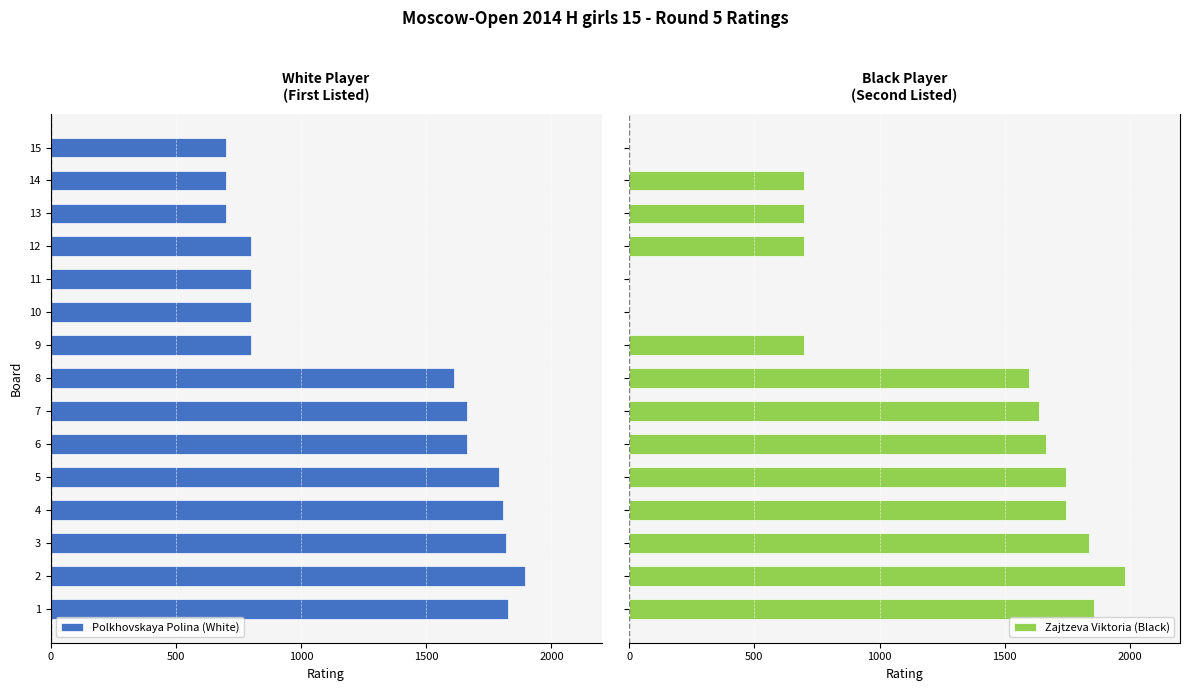

What is the sum of all Zajtzeva Viktoria (Black) values?

16862